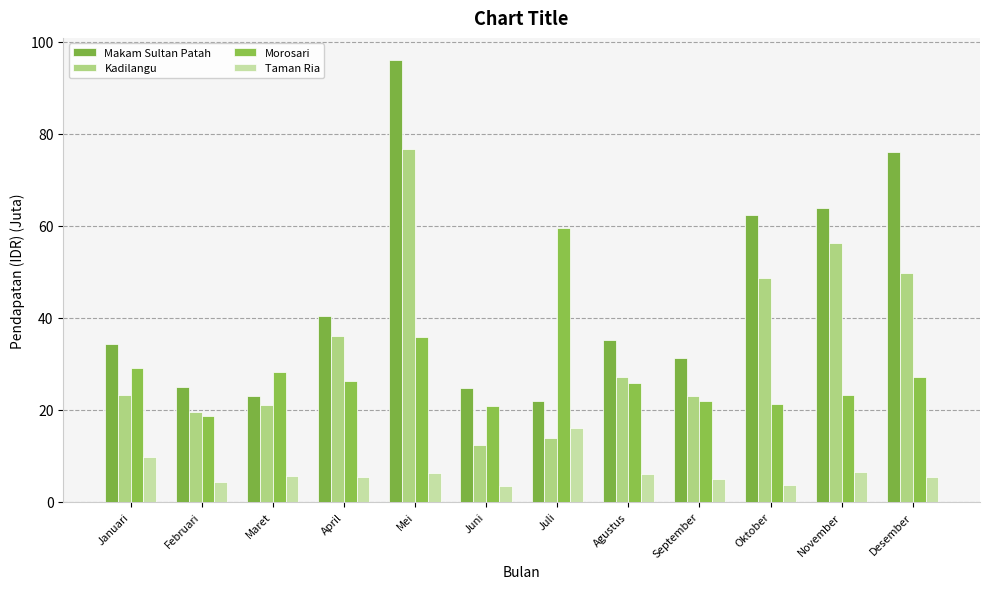

How many bars are there in total?

48